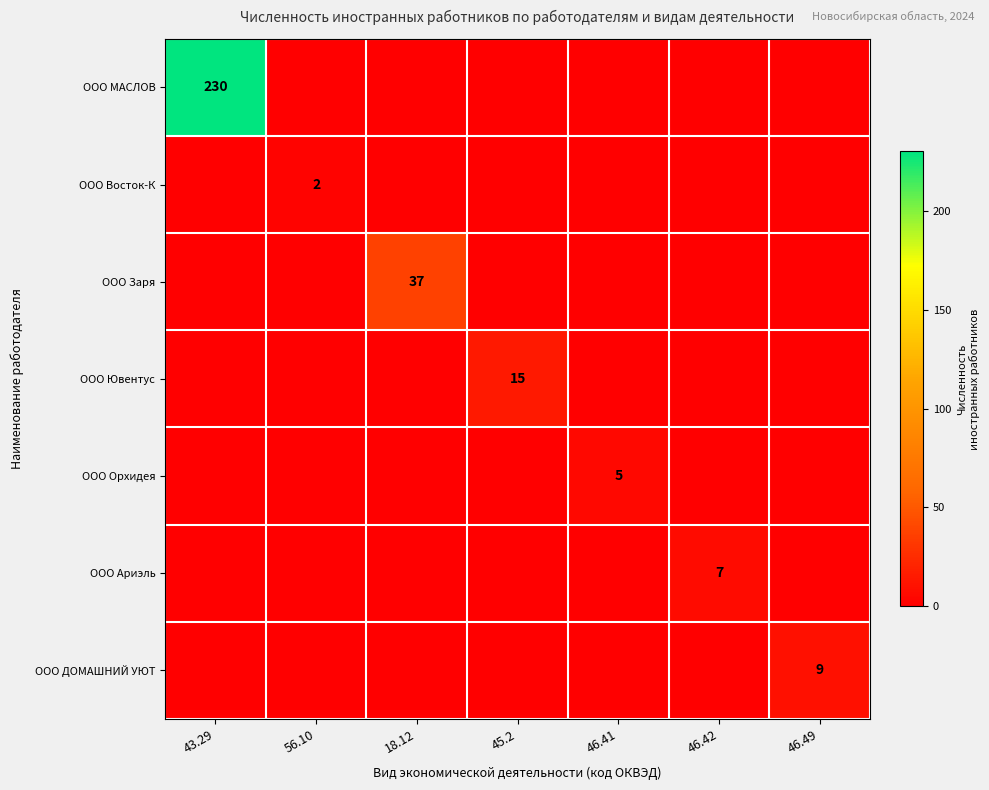

Which category has the highest value across all series?

43.29